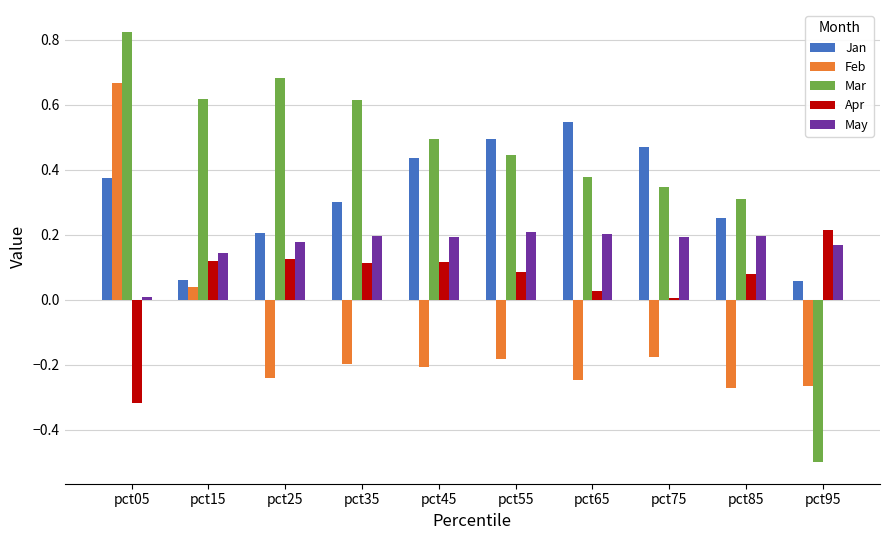

At pct55, list the series in order from largest to smallest.

Jan, Mar, May, Apr, Feb